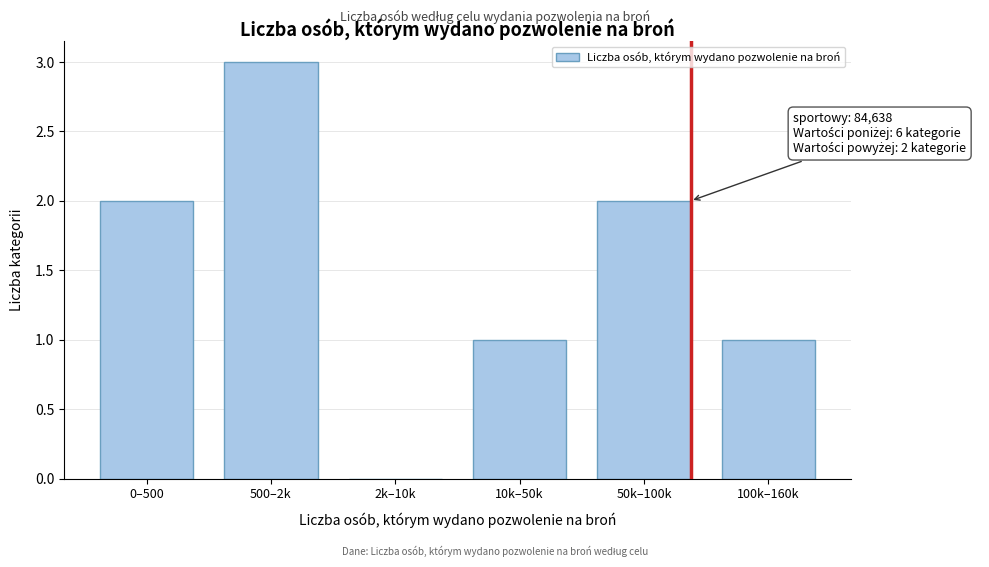

Reading right to left, what are all the values shown in this chart?

100k–160k=1	50k–100k=2	10k–50k=1	2k–10k=0	500–2k=3	0–500=2